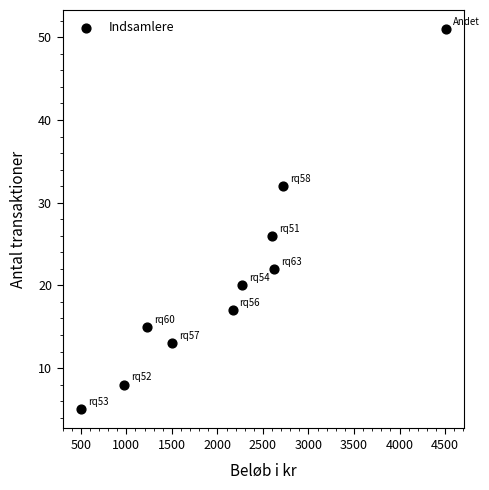

What Y value in the scatter plot is closest to 28?

26